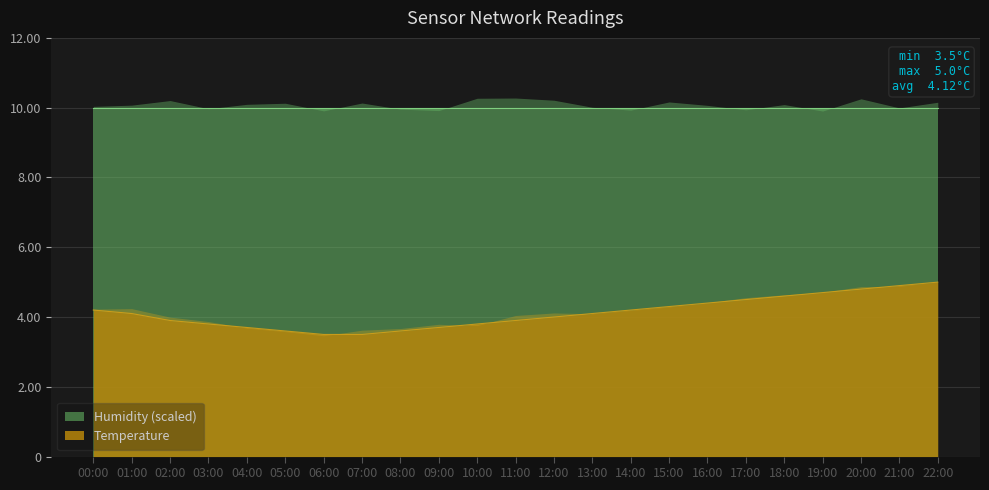

Where does the data first go above 4?

00:00